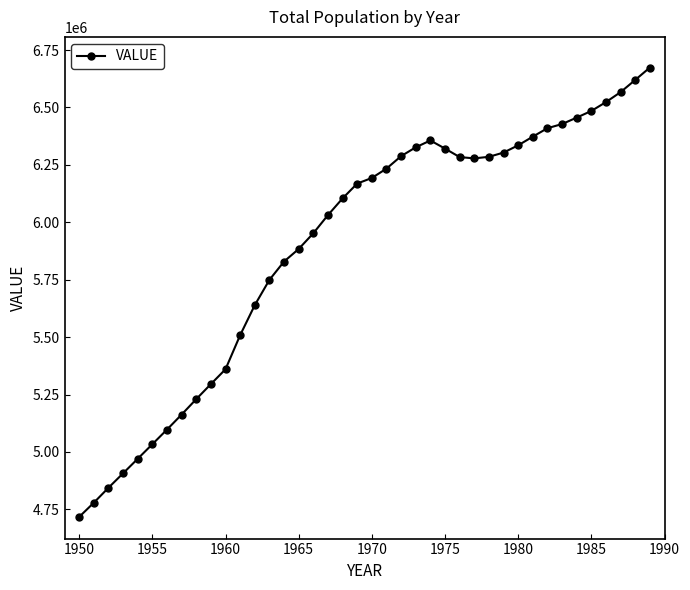

What is the greatest value displayed?

6673850